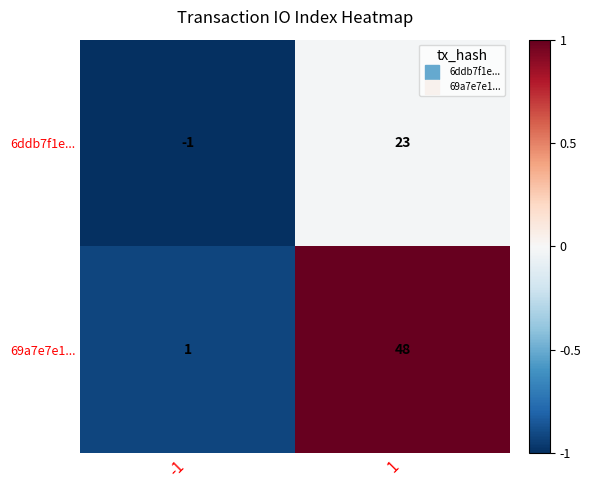

Count the number of data series in this chart.

2